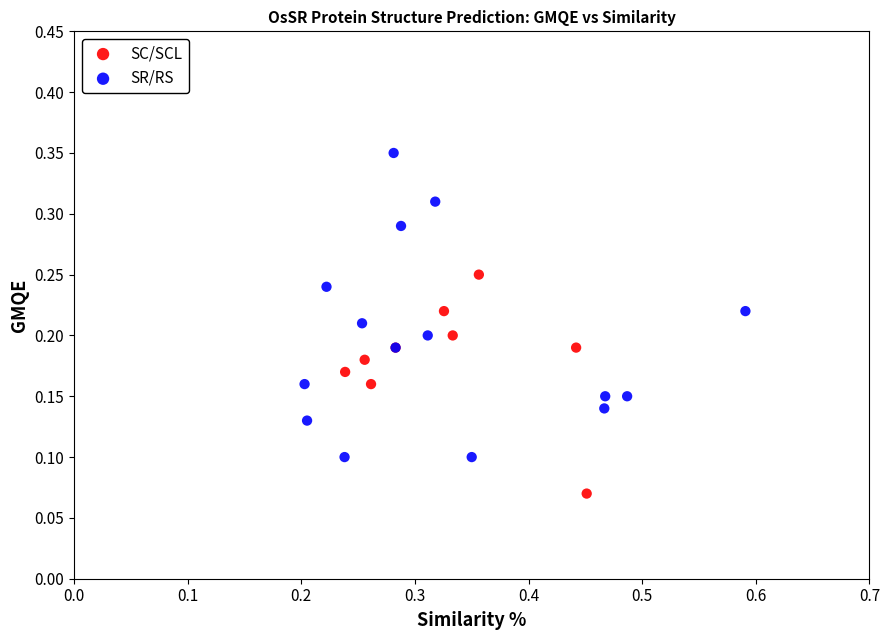

Which series has the widest spread of Y values?

SR/RS